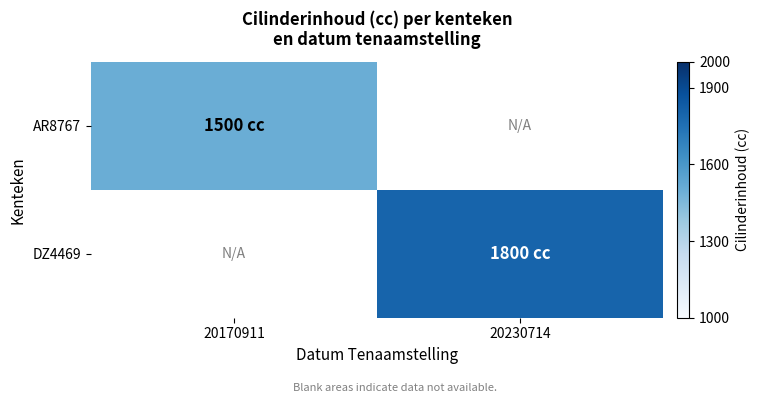

What is the total value across all series at 20170911?

1500